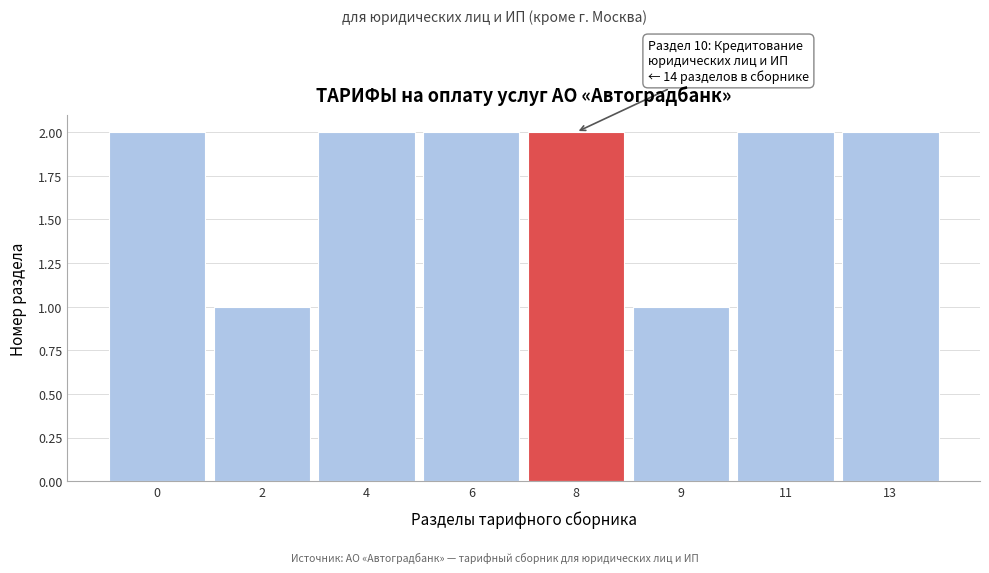

Reading right to left, list all the values displayed in this chart.

13=2	11=2	9=1	8=2	6=2	4=2	2=1	0=2